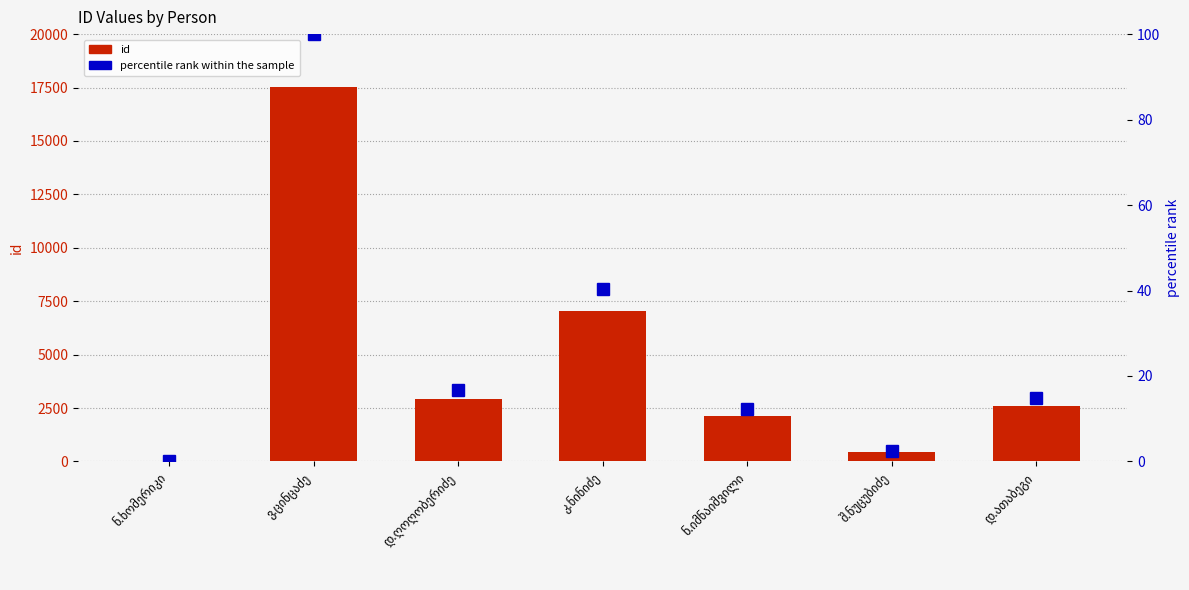

What is the sum of the id values at ნ.იმნაიშვილი and კ.ნინიძე?

9187.0